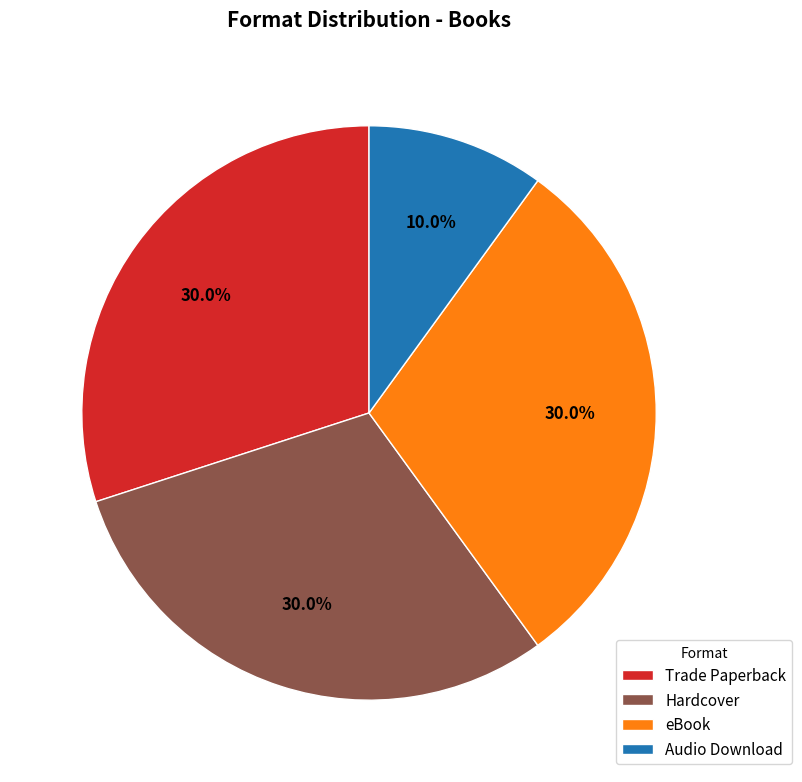

To the nearest percent, what portion does Trade Paperback represent?

30%